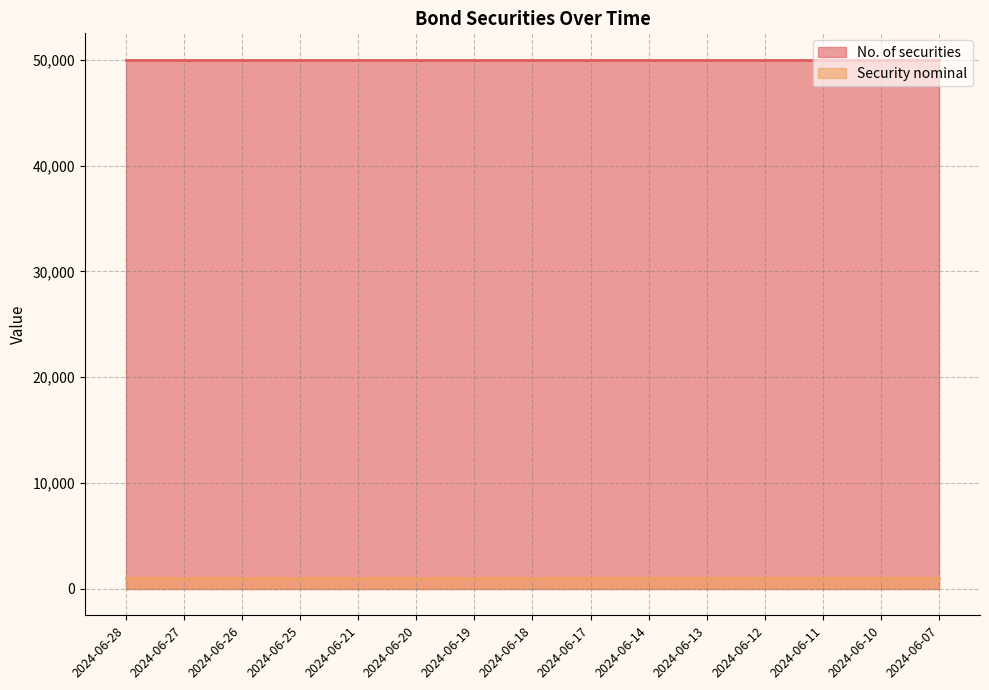

What is the value of the Security nominal point at the 9th from the left?

1000